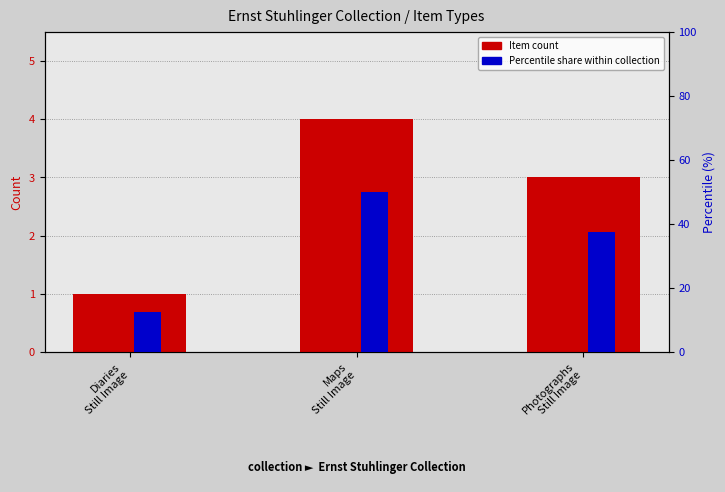

Which series has the largest total across all categories?

Percentile share